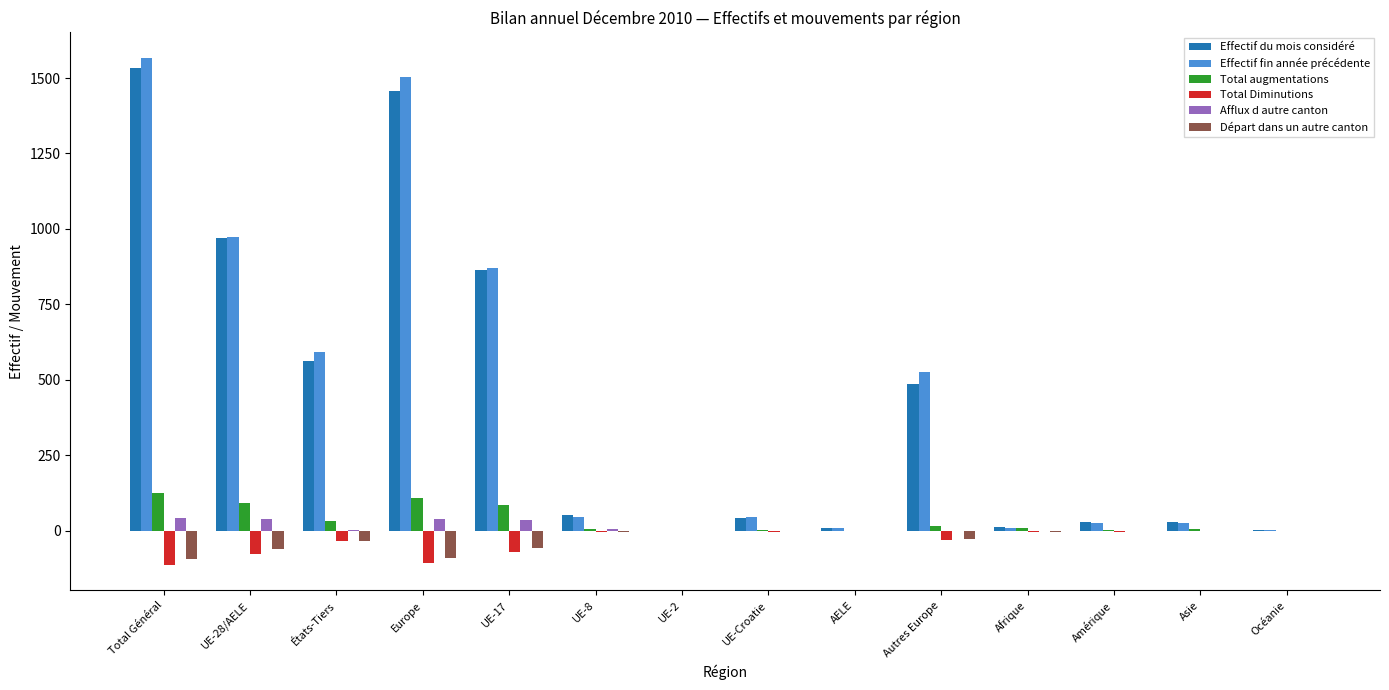

Which series changed the most between UE-2 and Autres Europe?

Effectif fin année précédente